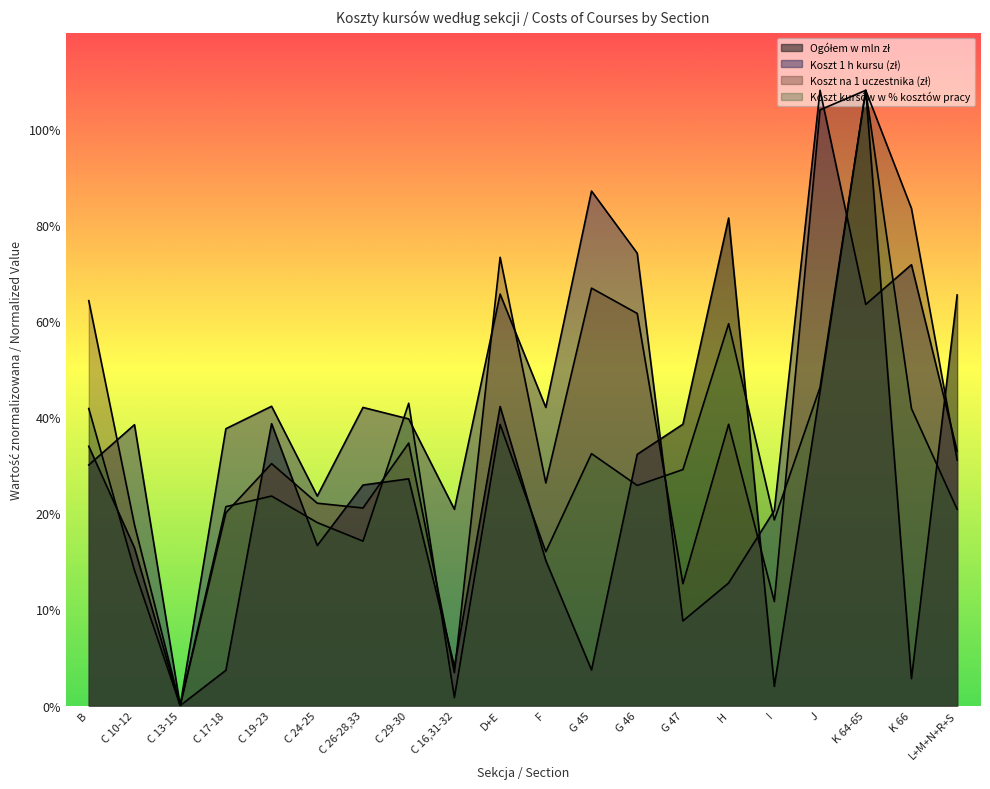

Does the chart display data point markers on the line(s)?

No